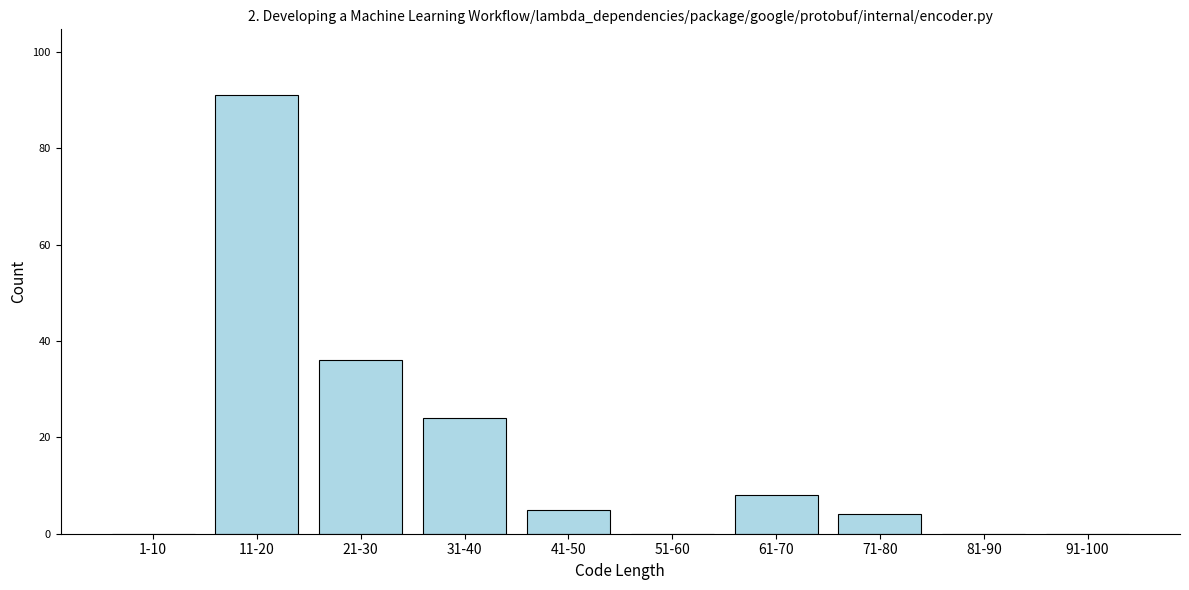

Reading left to right, transcribe all the data shown in this chart.

1-10=0	11-20=91	21-30=36	31-40=24	41-50=5	51-60=0	61-70=8	71-80=4	81-90=0	91-100=0